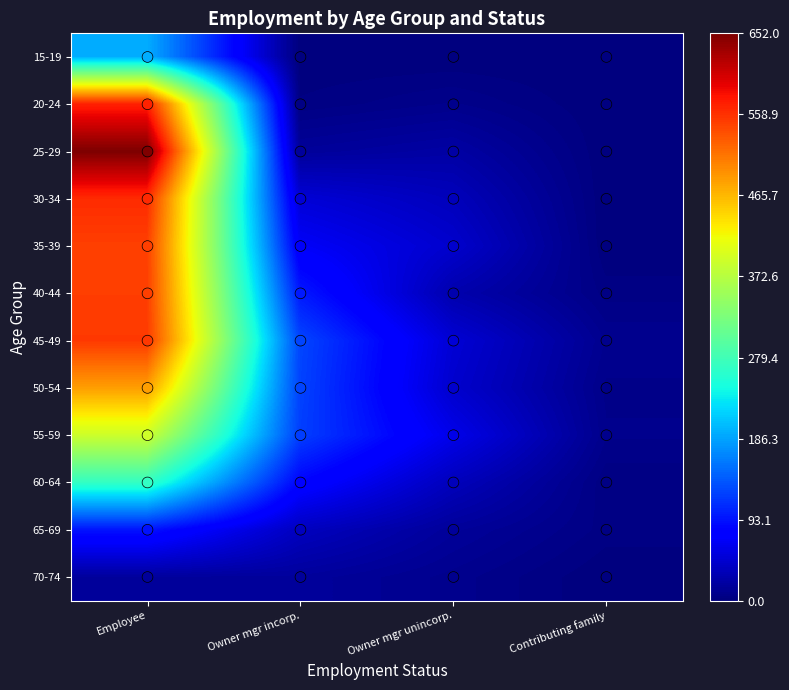

Reading left to right, list all the values displayed in this chart.

15-19: Employee=193	Owner mgr incorp.=0	Owner mgr unincorp.=0	Contributing family=0
20-24: Employee=570	Owner mgr incorp.=3	Owner mgr unincorp.=8	Contributing family=0
25-29: Employee=652	Owner mgr incorp.=16	Owner mgr unincorp.=22	Contributing family=0
30-34: Employee=563	Owner mgr incorp.=50	Owner mgr unincorp.=35	Contributing family=0
35-39: Employee=549	Owner mgr incorp.=70	Owner mgr unincorp.=45	Contributing family=0
40-44: Employee=550	Owner mgr incorp.=98	Owner mgr unincorp.=27	Contributing family=4
45-49: Employee=553	Owner mgr incorp.=127	Owner mgr unincorp.=49	Contributing family=10
50-54: Employee=483	Owner mgr incorp.=125	Owner mgr unincorp.=45	Contributing family=7
55-59: Employee=390	Owner mgr incorp.=122	Owner mgr unincorp.=61	Contributing family=8
60-64: Employee=268	Owner mgr incorp.=83	Owner mgr unincorp.=35	Contributing family=3
65-69: Employee=94	Owner mgr incorp.=37	Owner mgr unincorp.=16	Contributing family=4
70-74: Employee=17	Owner mgr incorp.=17	Owner mgr unincorp.=9	Contributing family=0